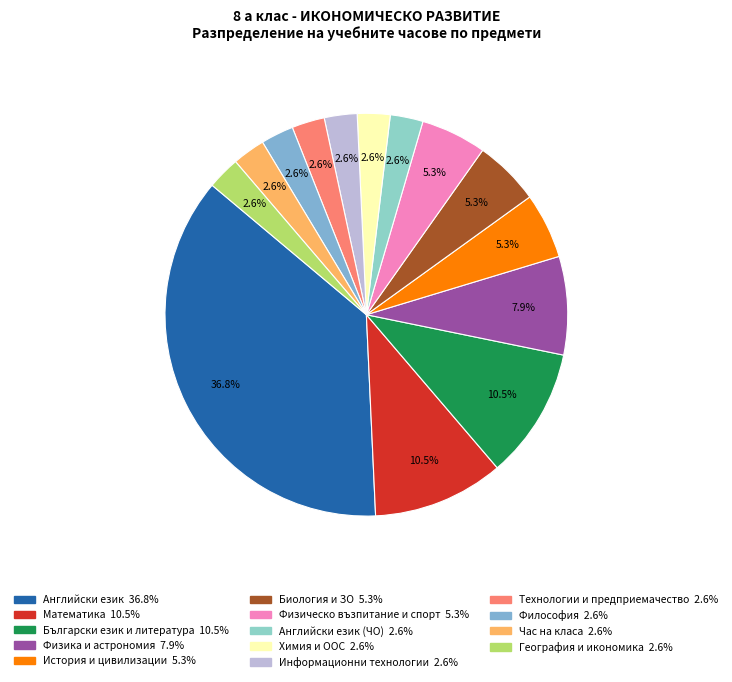

How many segments does this pie chart have?

14